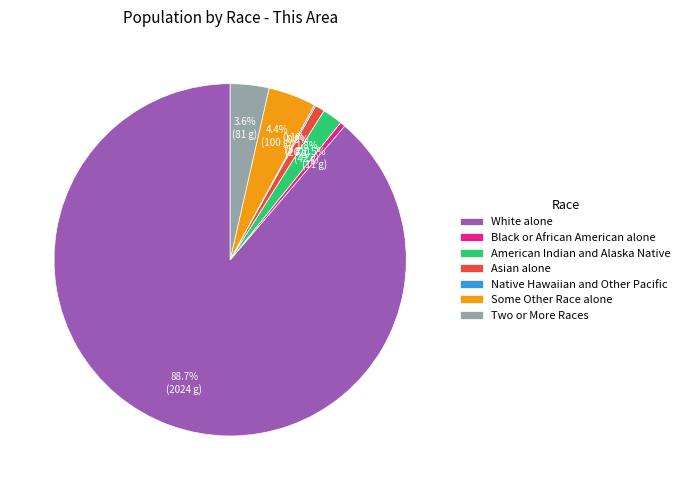

What is the ratio of the value at American Indian and Alaska Native to the value at Black or African American alone?

3.8